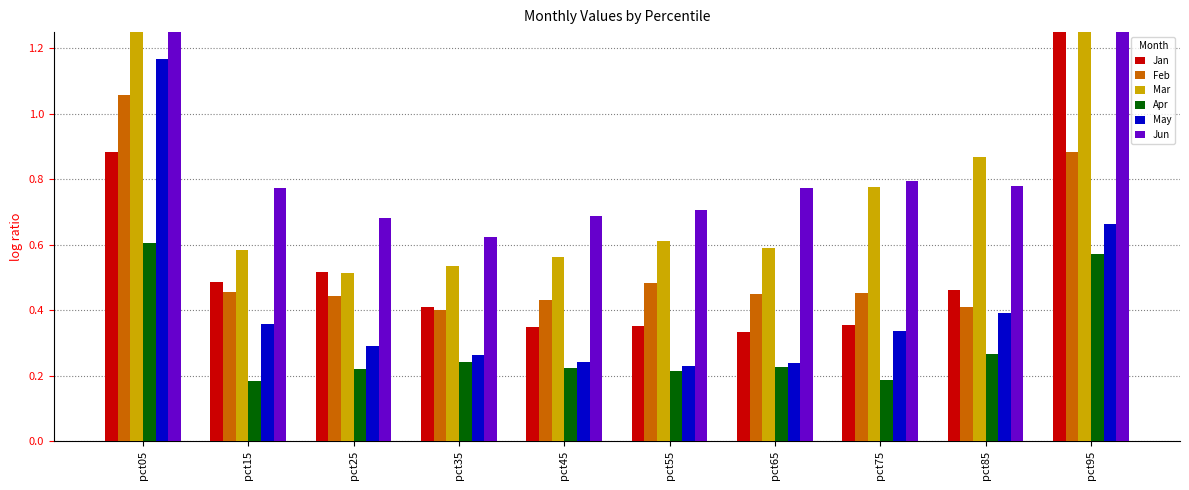

Which series has the widest spread of values?

Mar